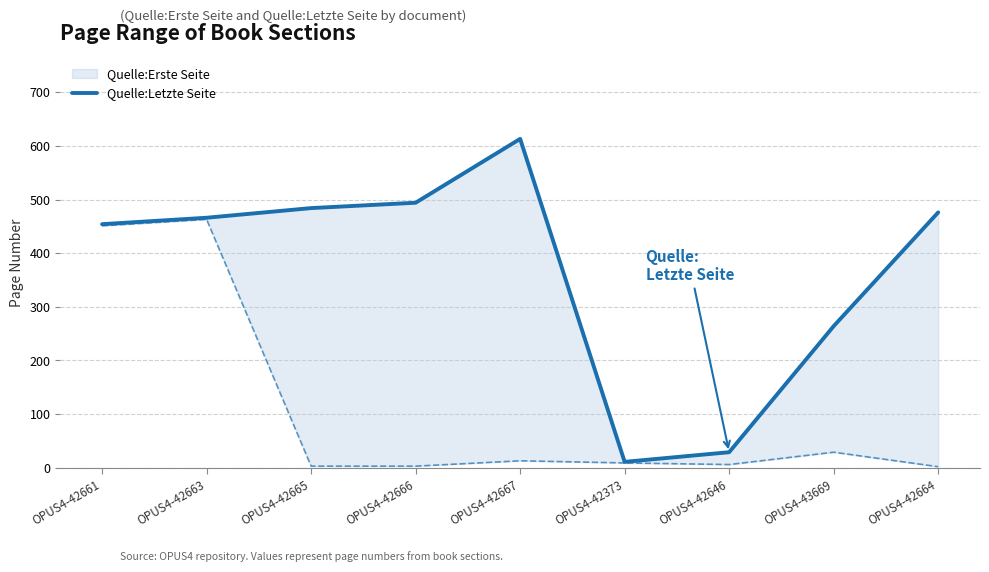

What is the difference between the second highest and second lowest values?

465